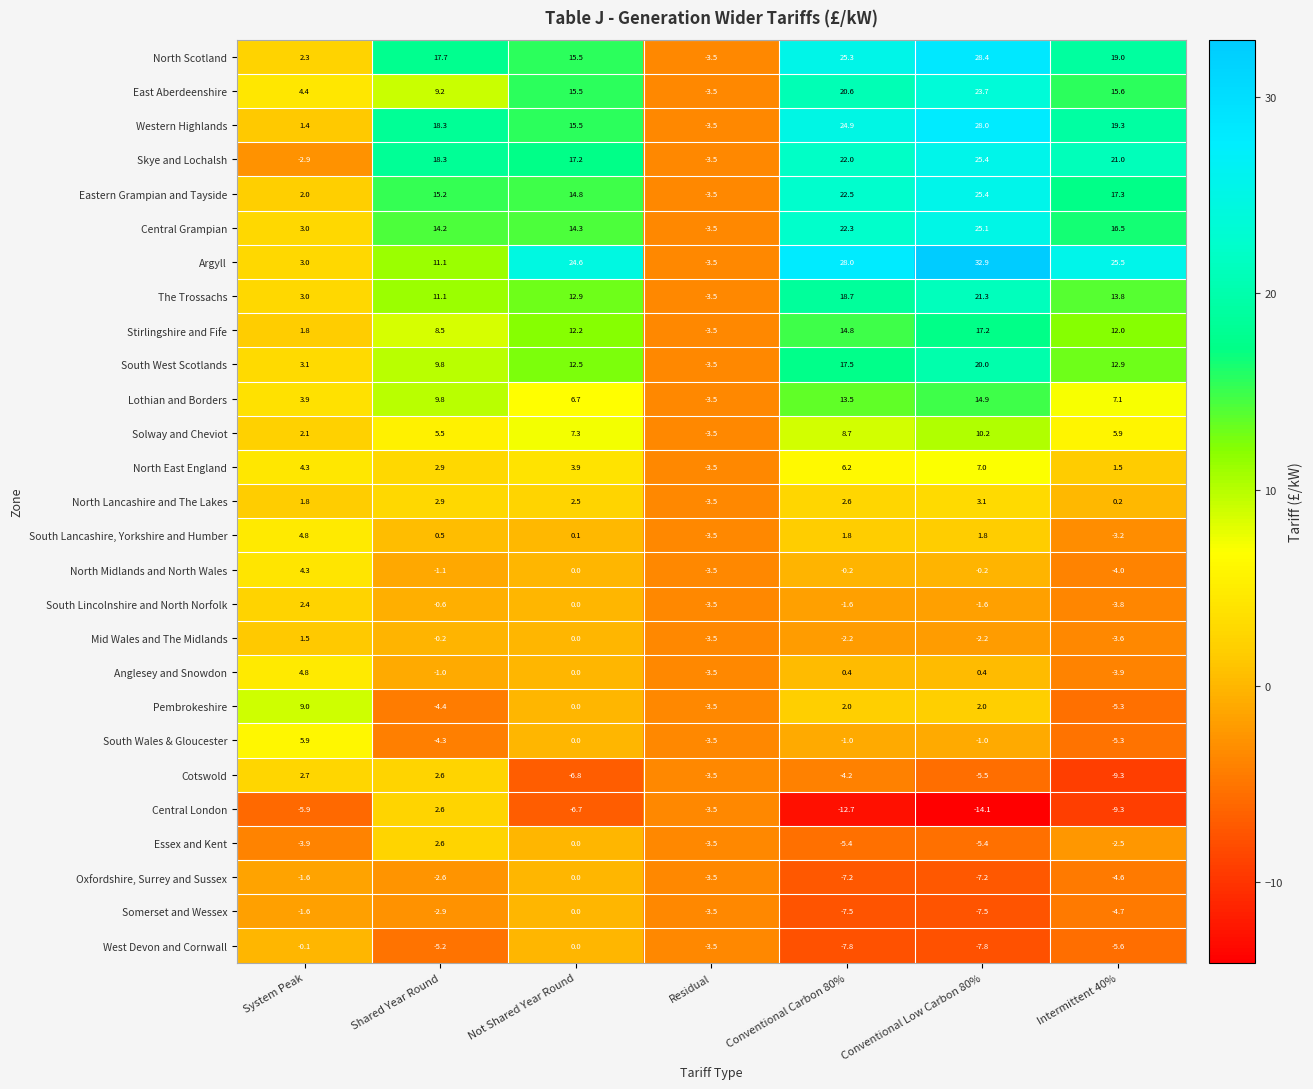

True or false: Solway and Cheviot has a value of 2.1 at System Peak.

True